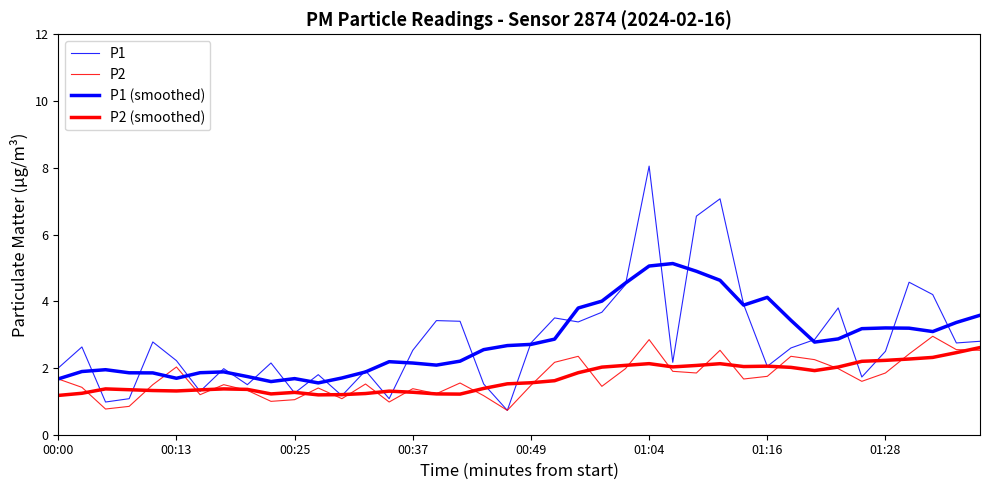

Which series has the largest total across all categories?

P1 (smoothed)